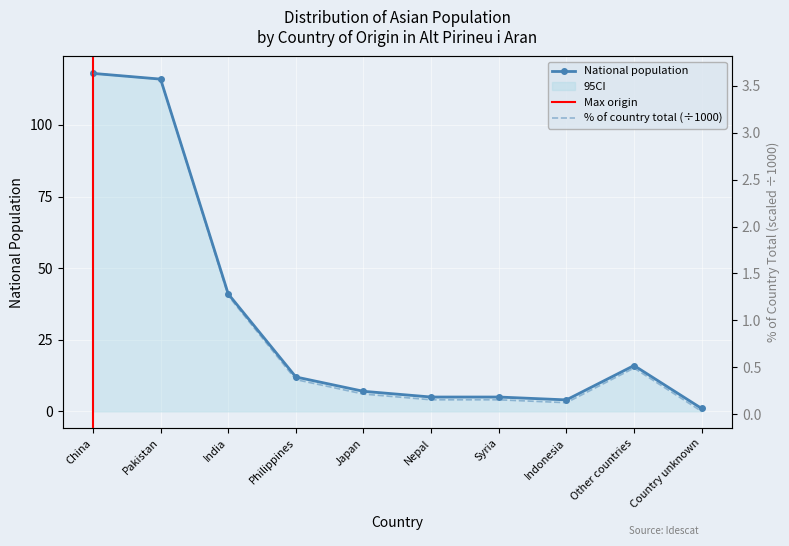

What position from the left is Syria?

7